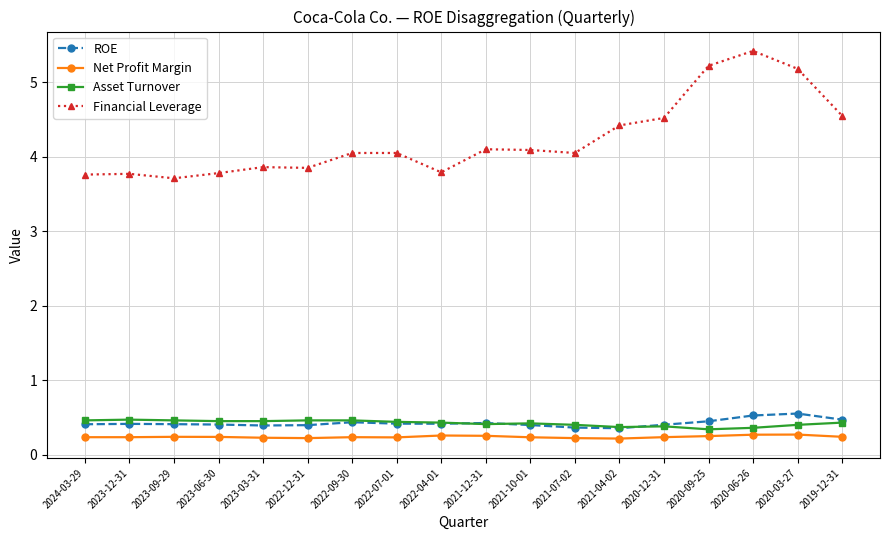

True or false: Net Profit Margin and Asset Turnover cross at least once.

False